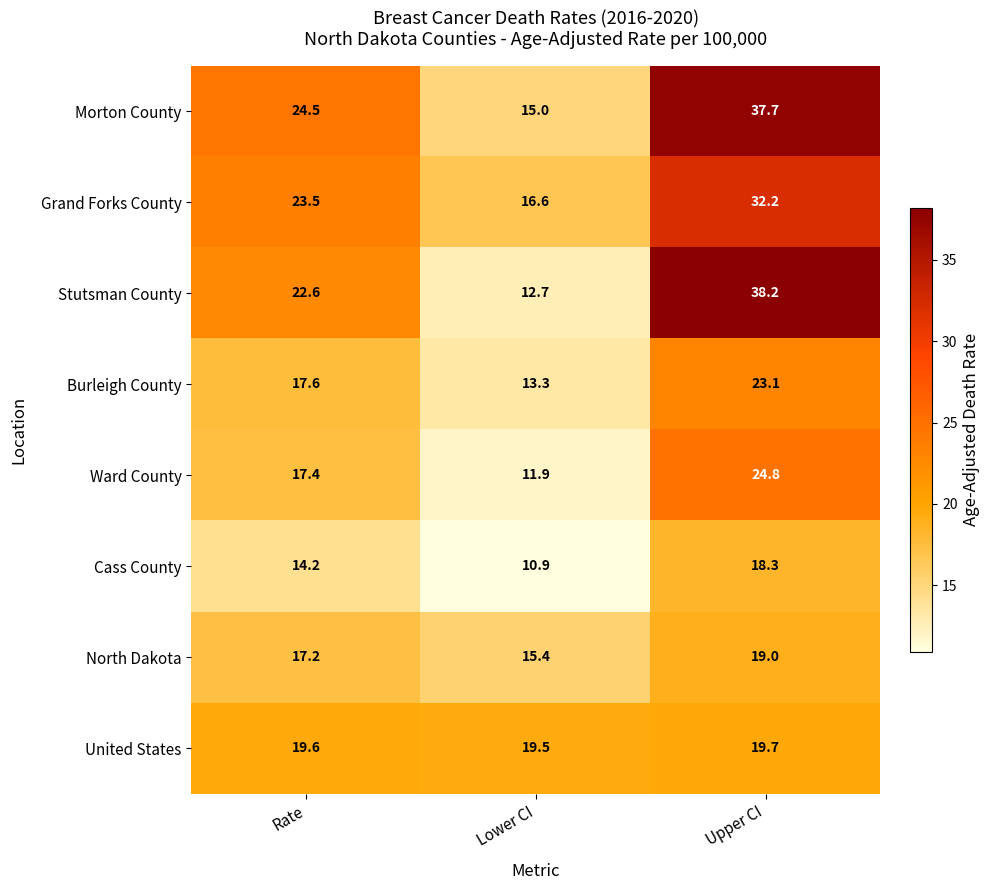

Count the number of data series in this chart.

8